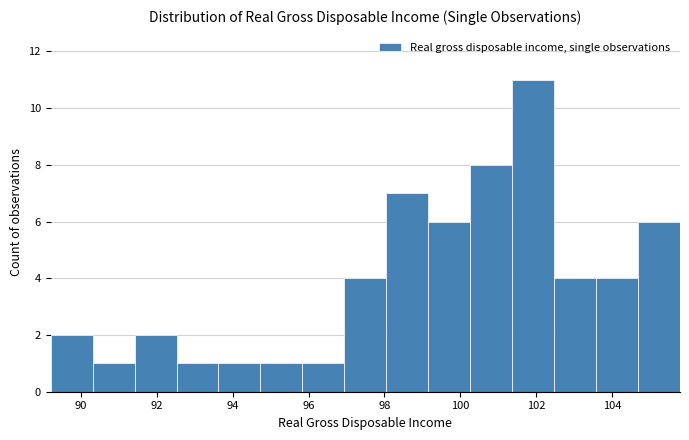

Reading left to right, transcribe this chart: for each bar, give the range it covers on the x-axis and its height. Neither the bar edges nor the heights are printed on the chart, so give them approximately, as read against the axes.

89.2 to 90.4: 2
90.4 to 91.4: 1
91.4 to 92.6: 2
92.6 to 93.6: 1
93.6 to 94.8: 1
94.8 to 95.8: 1
95.8 to 97.0: 1
97.0 to 98.0: 4
98.0 to 99.2: 7
99.2 to 100.2: 6
100.2 to 101.4: 8
101.4 to 102.4: 11
102.4 to 103.6: 4
103.6 to 104.6: 4
104.6 to 105.8: 6